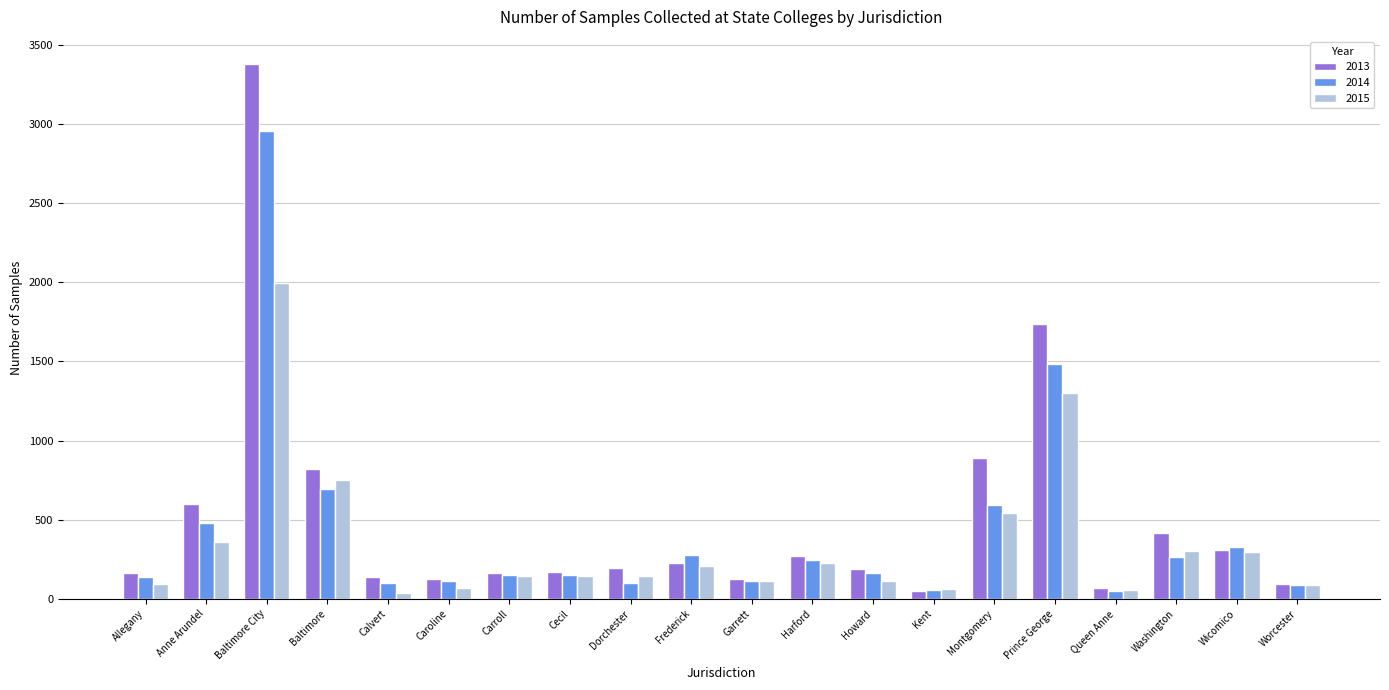

How many data points does each series have?

20